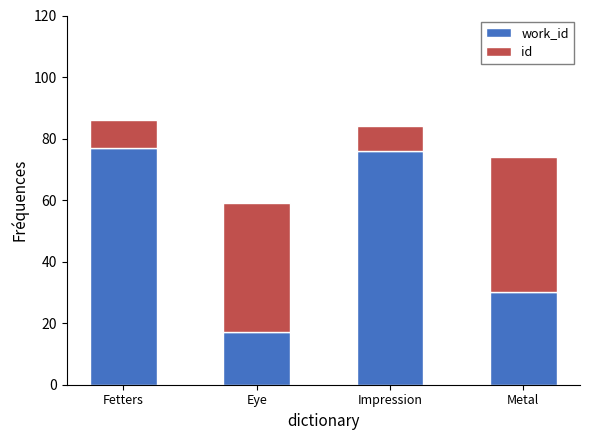

What is the total value across all series at Metal?

74